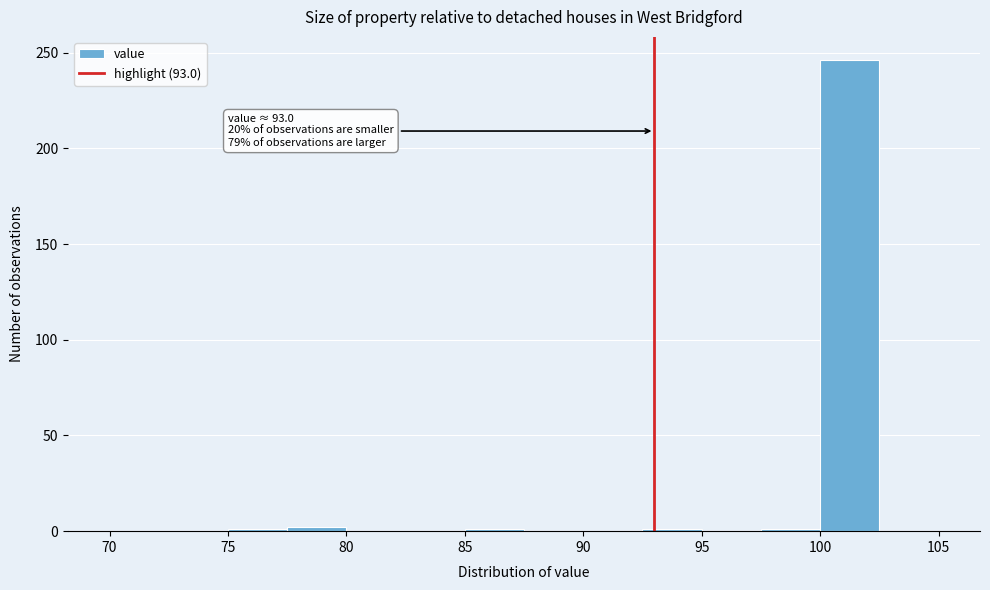

Over which range of the x-axis is the bar tallest?

100.0 to 102.5